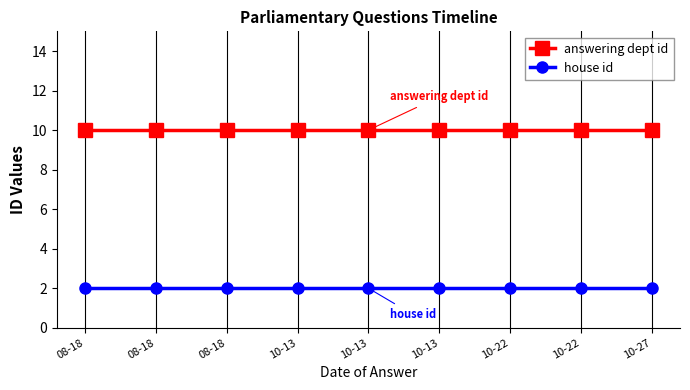

Reading left to right, transcribe all the data shown in this chart.

answering dept id: 08-18=10	08-18=10	08-18=10	10-13=10	10-13=10	10-13=10	10-22=10	10-22=10	10-27=10
house id: 08-18=2	08-18=2	08-18=2	10-13=2	10-13=2	10-13=2	10-22=2	10-22=2	10-27=2